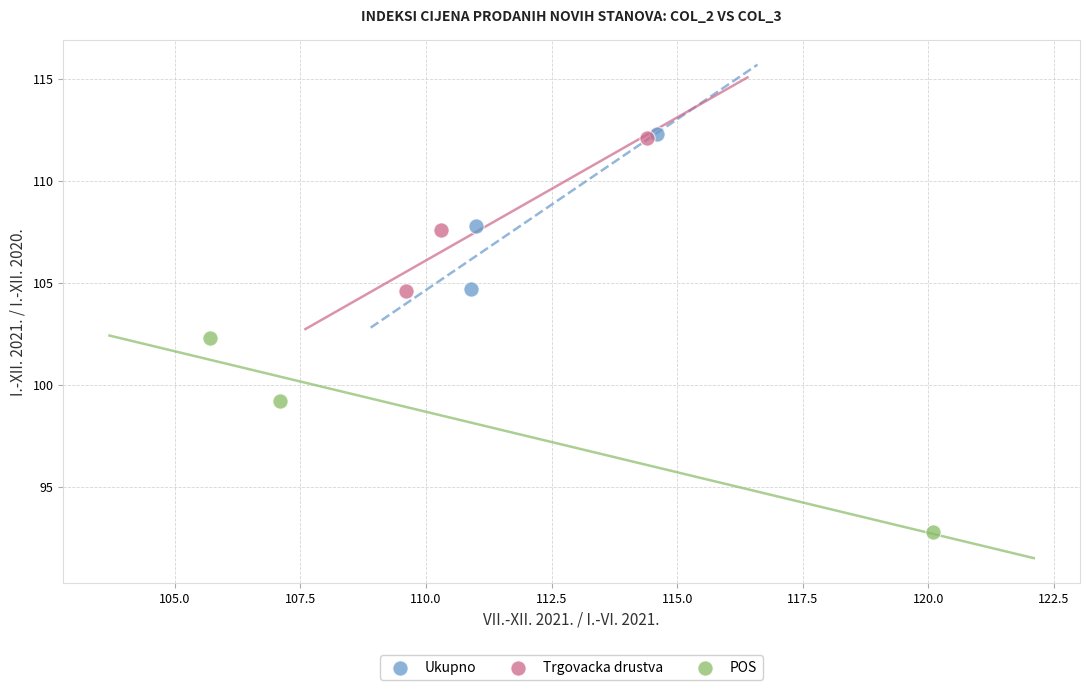

Which series contains the lowest Y value?

POS